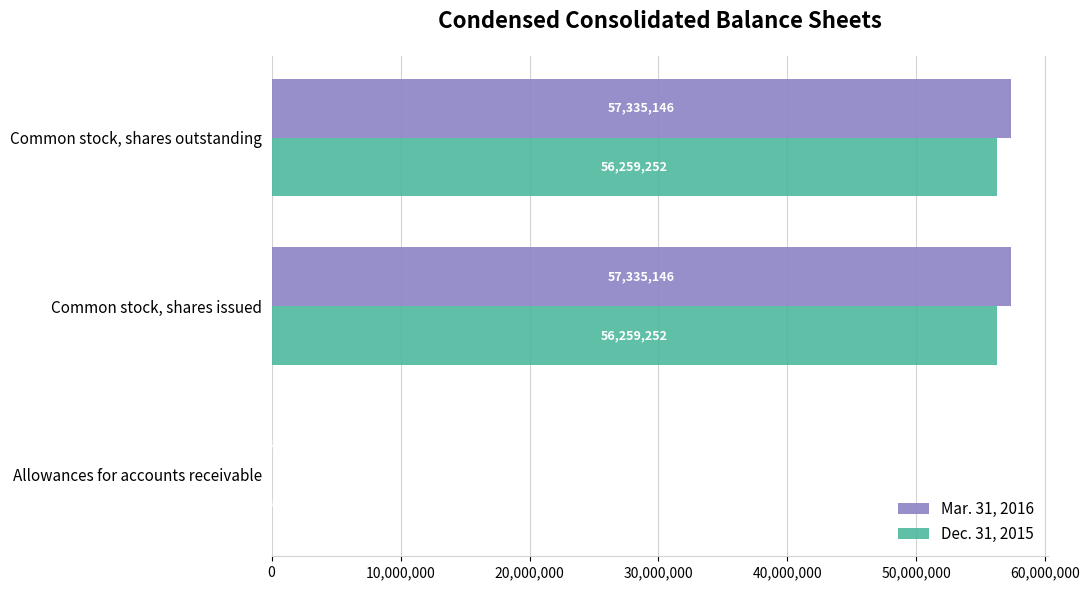

What is the sum of all Dec. 31, 2015 values?

112519972